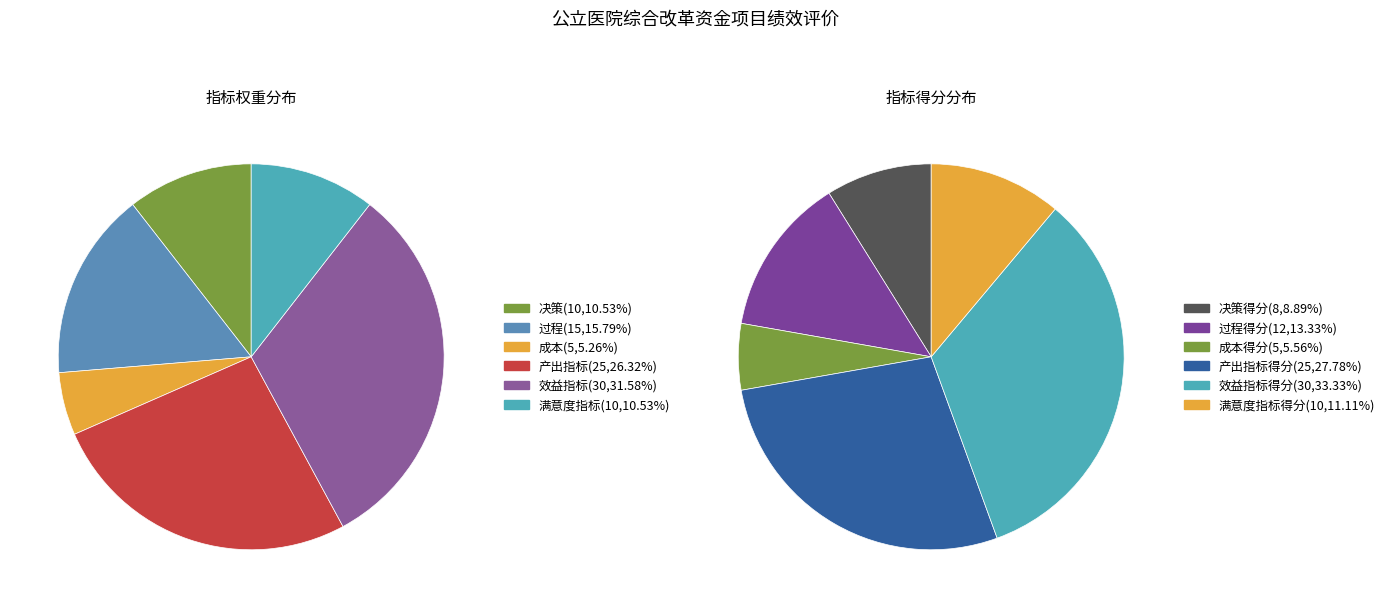

True or false: 产出指标 accounts for 20% of the total.

False